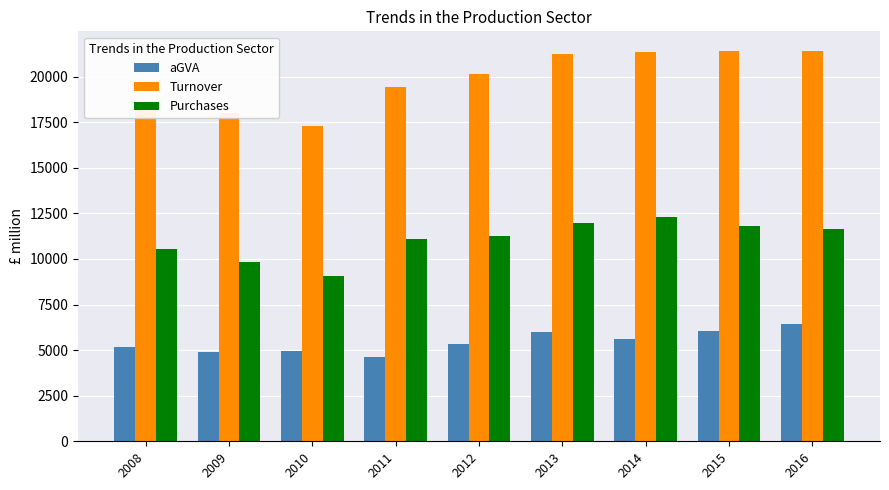

What is the approximate value of Purchases at 2010?

9038.1